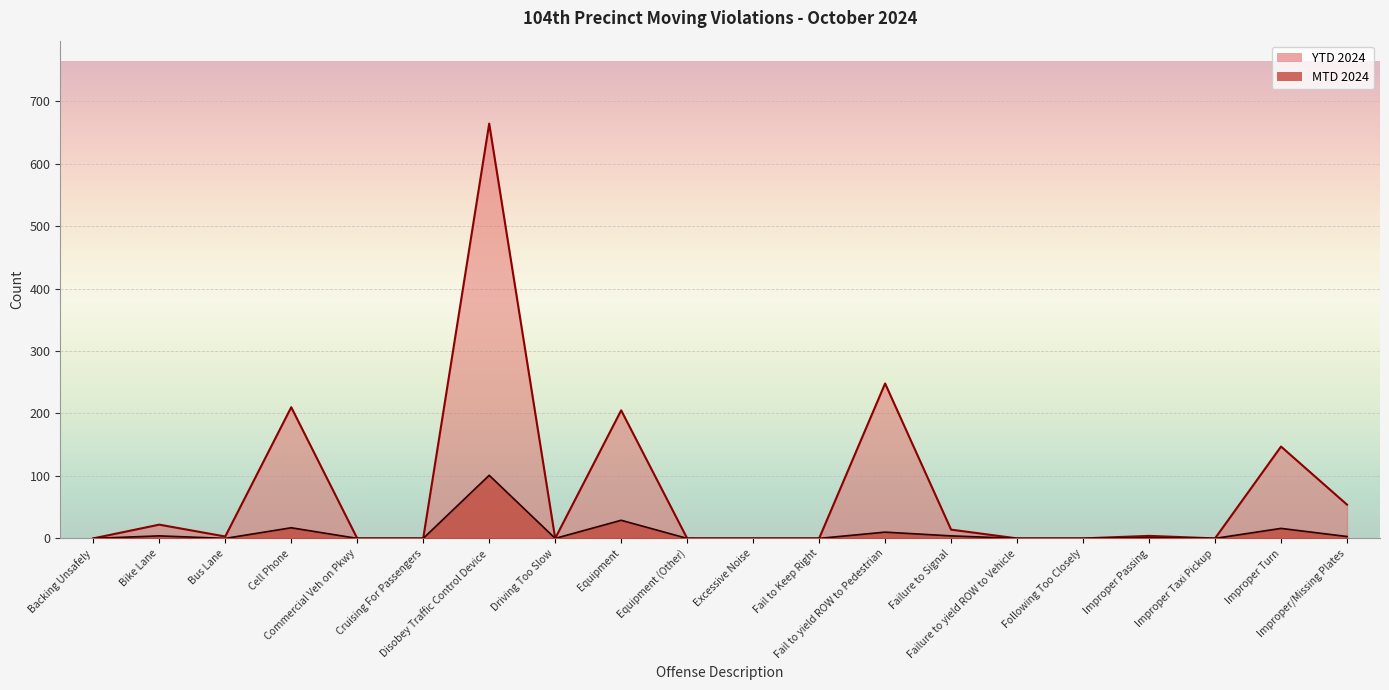

True or false: MTD 2024 and YTD 2024 intersect in this chart.

False